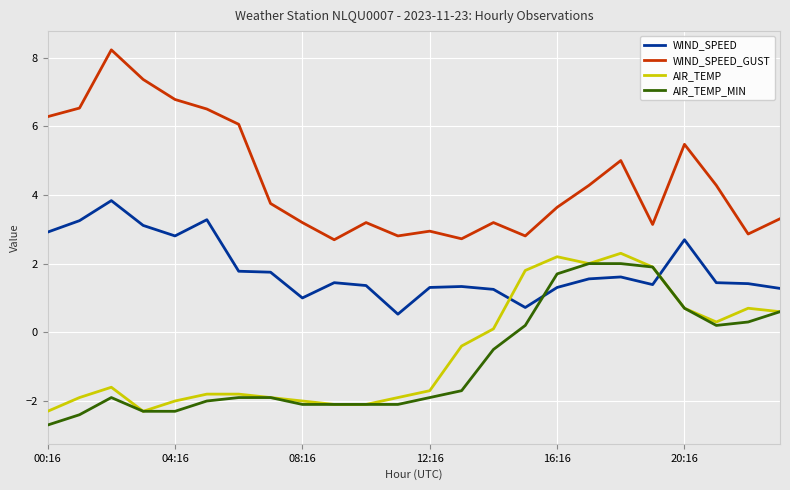

Which series has the largest total across all categories?

WIND_SPEED_GUST